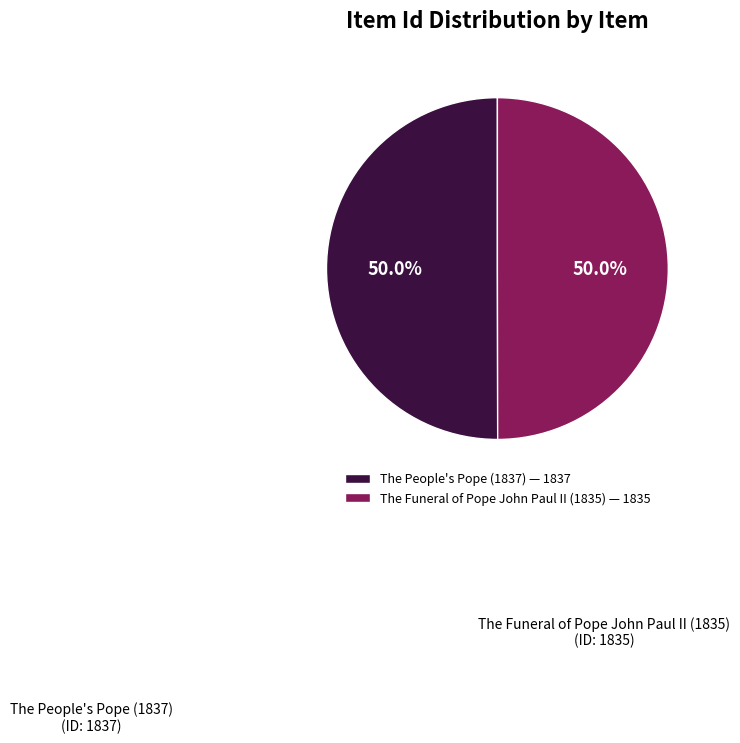

What percentage do The Funeral of Pope John Paul II (1835) — 1835 and The People's Pope (1837) — 1837 together represent?

100.0%